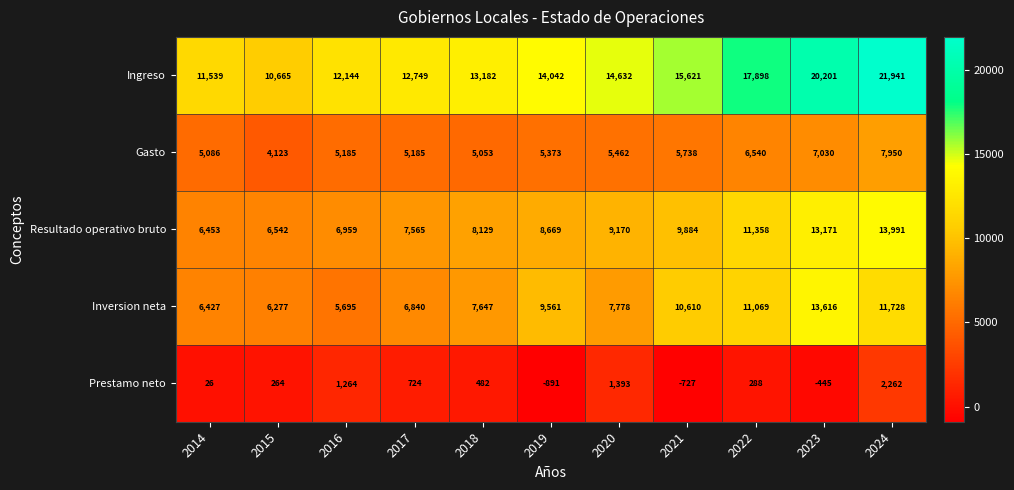

What is the greatest value displayed?

21941